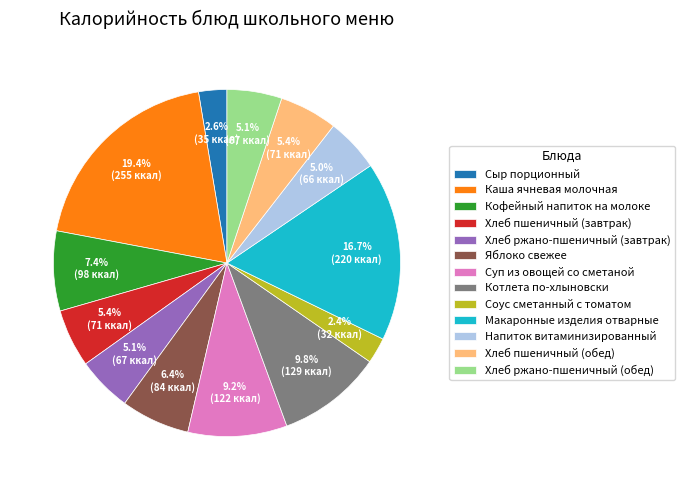

True or false: Кофейный напиток на молоке accounts for 17% of the total.

False